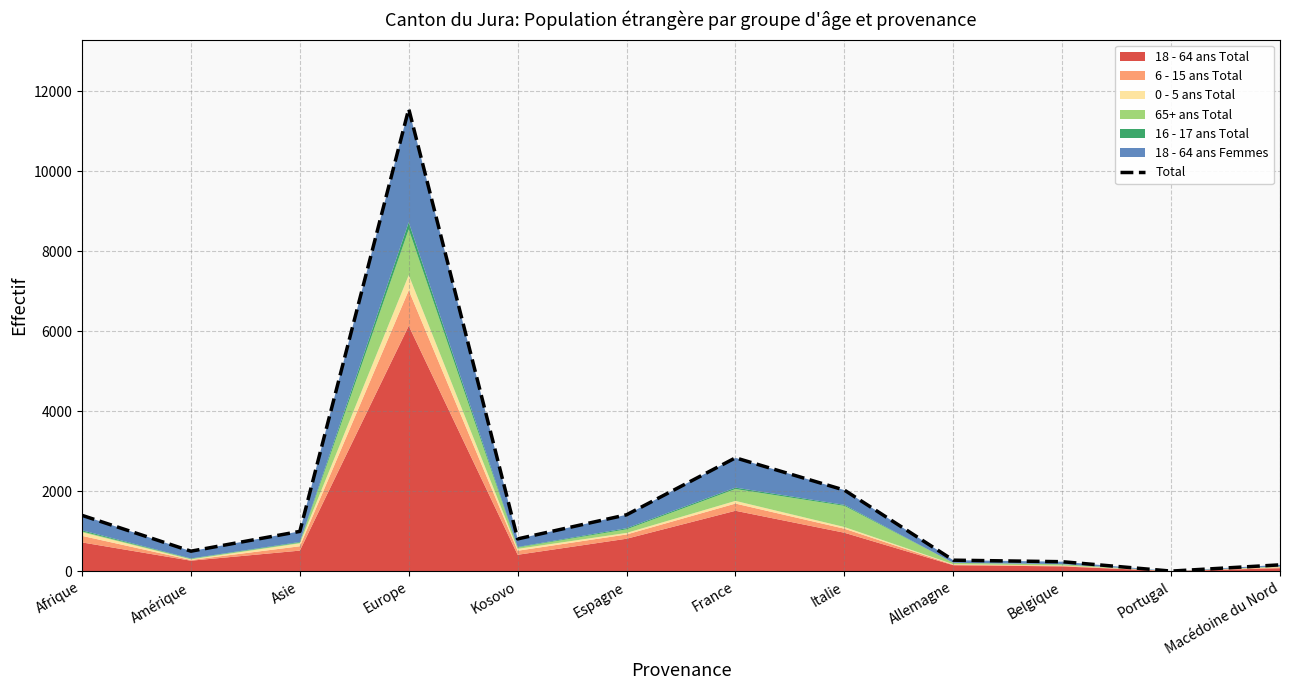

Which category has the highest value across all series?

Europe